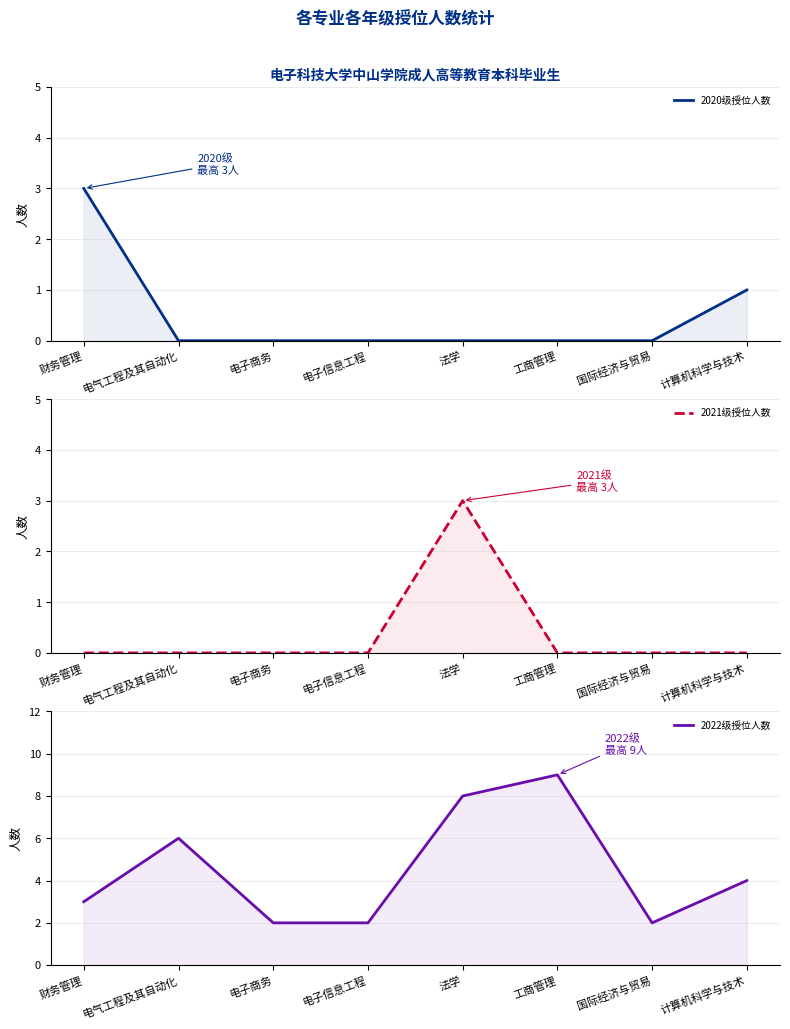

What is the difference between the highest and lowest values at 工商管理?

9